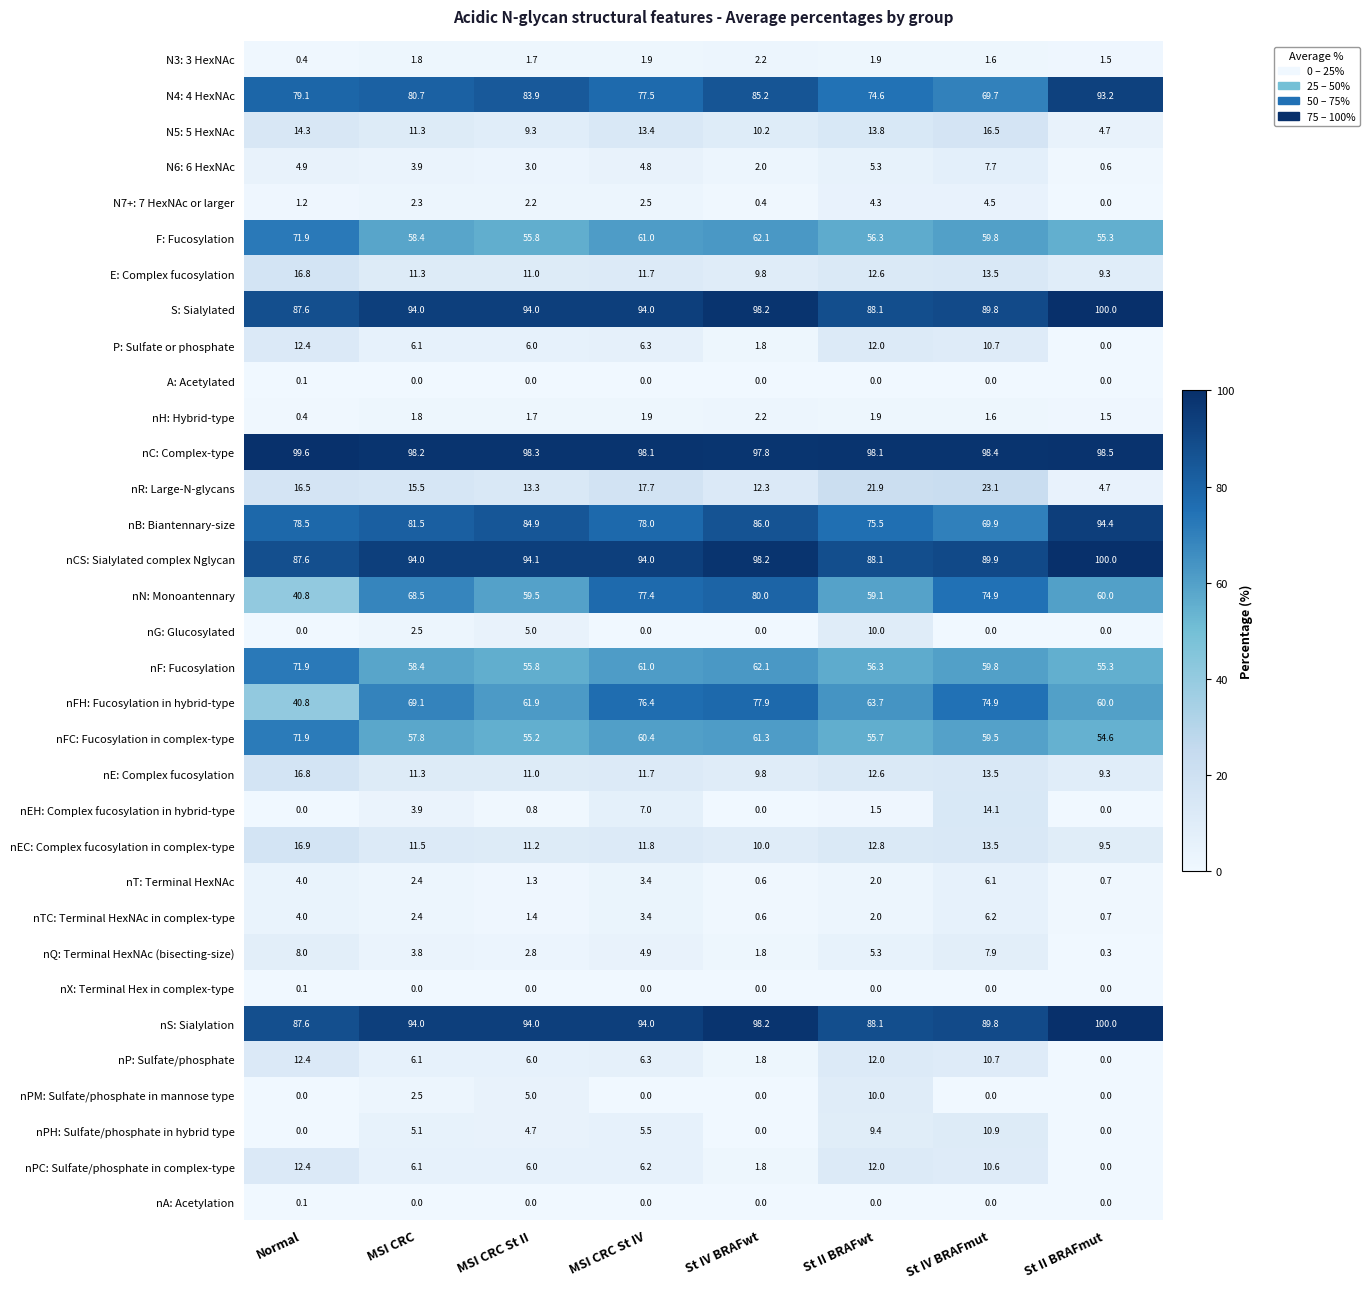

Which series has the widest spread of values?

nN: Monoantennary